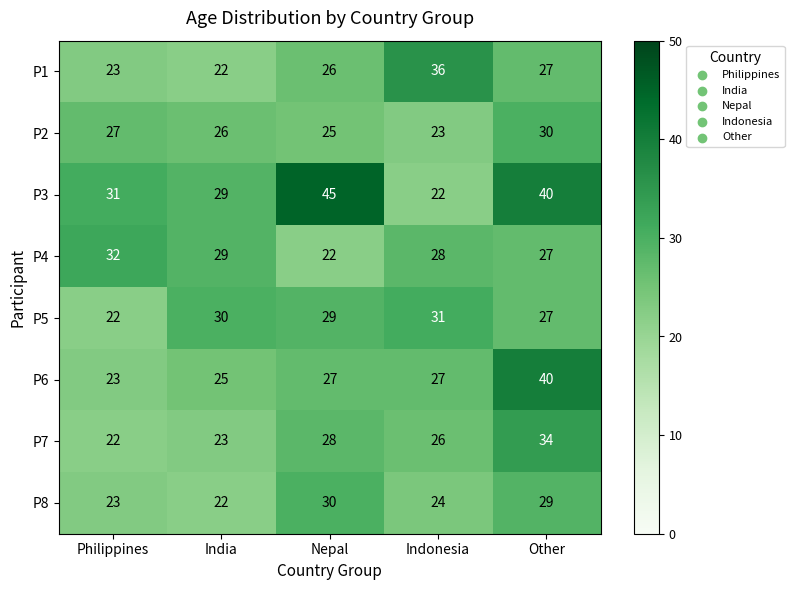

What is the difference between the second highest and minimum values in the P7 series?

6